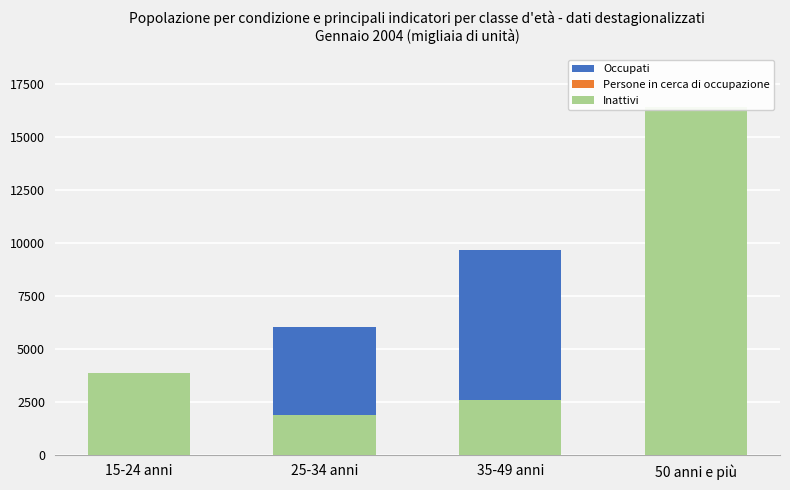

Which category has the lowest value across all series?

50 anni e più